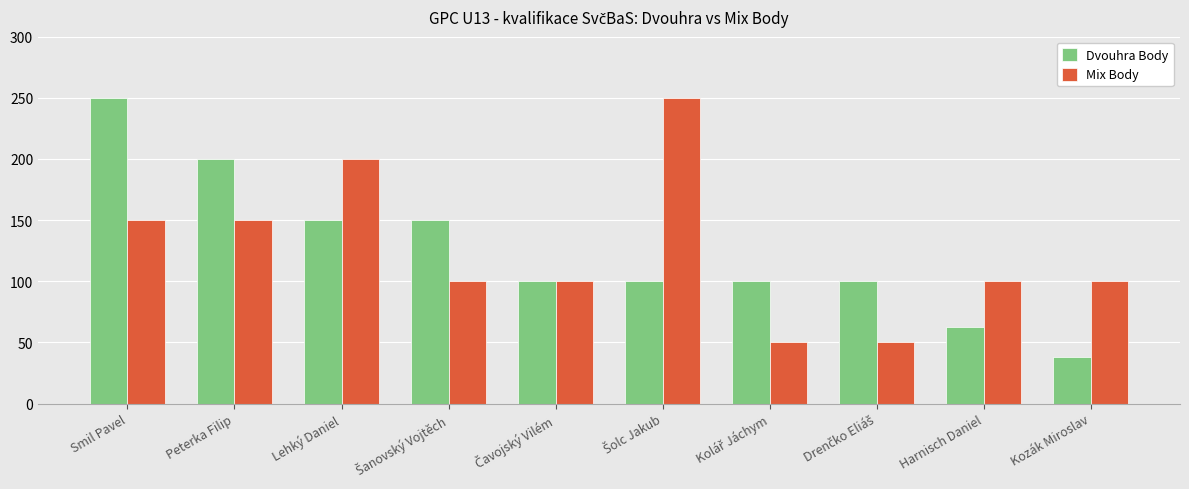

How many bars are there in each group?

2